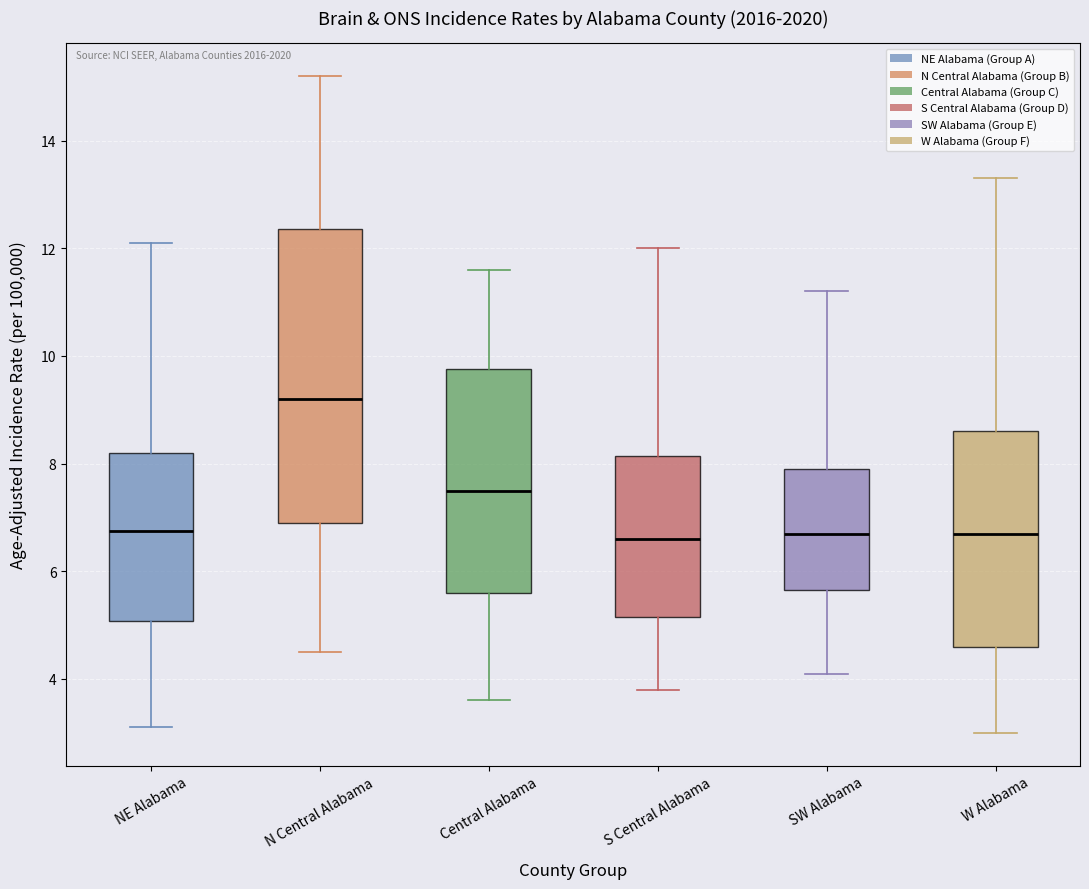

Reading left to right, transcribe this box plot: for each box, give where its median line is, the range the box spans, and where its two whiskers end, as read against the y-axis. The values are not printed on the chart, so give them approximately, as read against the axis.

NE Alabama: median 6.8, box 5.0 to 8.2, whiskers 3.2 to 12.2
N Central Alabama: median 9.2, box 7.0 to 12.4, whiskers 4.6 to 15.2
Central Alabama: median 7.6, box 5.6 to 9.8, whiskers 3.6 to 11.6
S Central Alabama: median 6.6, box 5.2 to 8.2, whiskers 3.8 to 12.0
SW Alabama: median 6.8, box 5.6 to 8.0, whiskers 4.2 to 11.2
W Alabama: median 6.8, box 4.6 to 8.6, whiskers 3.0 to 13.4